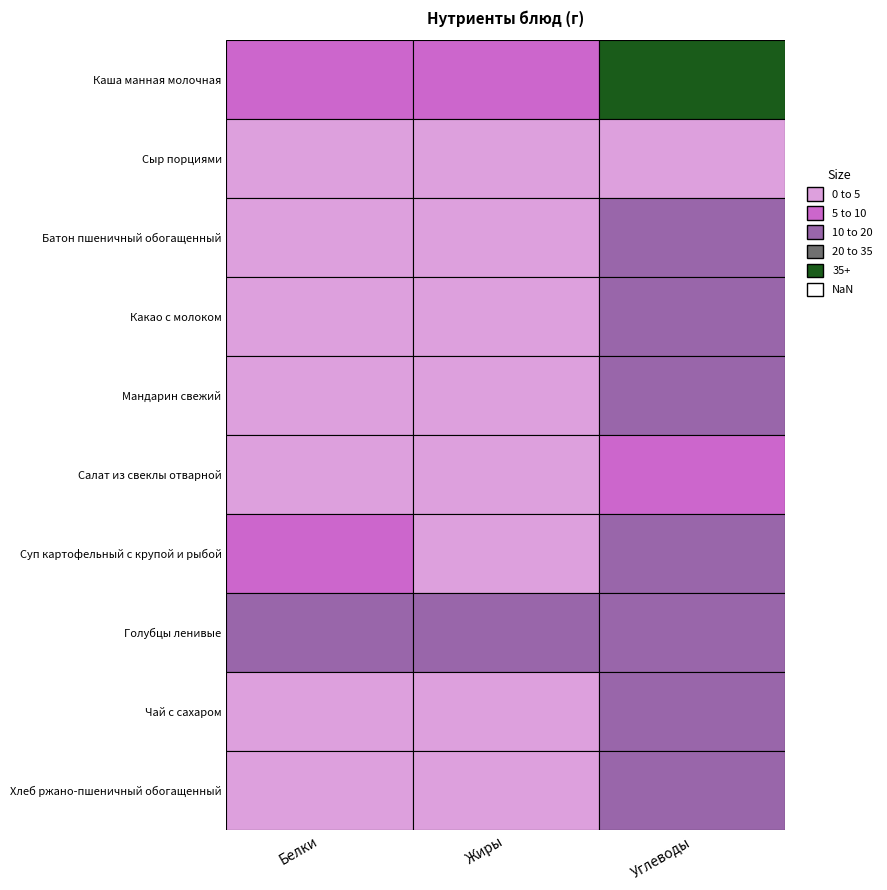

Reading left to right, transcribe all the data shown in this chart.

Каша манная молочная: Белки=7.6	Жиры=7.8	Углеводы=51.7
Сыр порциями: Белки=3.5	Жиры=4.4	Углеводы=0.0
Батон пшеничный обогащенный: Белки=1.5	Жиры=0.6	Углеводы=10.3
Какао с молоком: Белки=3.0	Жиры=2.8	Углеводы=12.2
Мандарин свежий: Белки=0.4	Жиры=0.3	Углеводы=10.2
Салат из свеклы отварной: Белки=0.9	Жиры=3.3	Углеводы=5.0
Суп картофельный с крупой и рыбой: Белки=6.4	Жиры=4.9	Углеводы=14.9
Голубцы ленивые: Белки=15.4	Жиры=14.5	Углеводы=11.6
Чай с сахаром: Белки=0.1	Жиры=0.0	Углеводы=10.0
Хлеб ржано-пшеничный обогащенный: Белки=3.4	Жиры=1.2	Углеводы=17.0